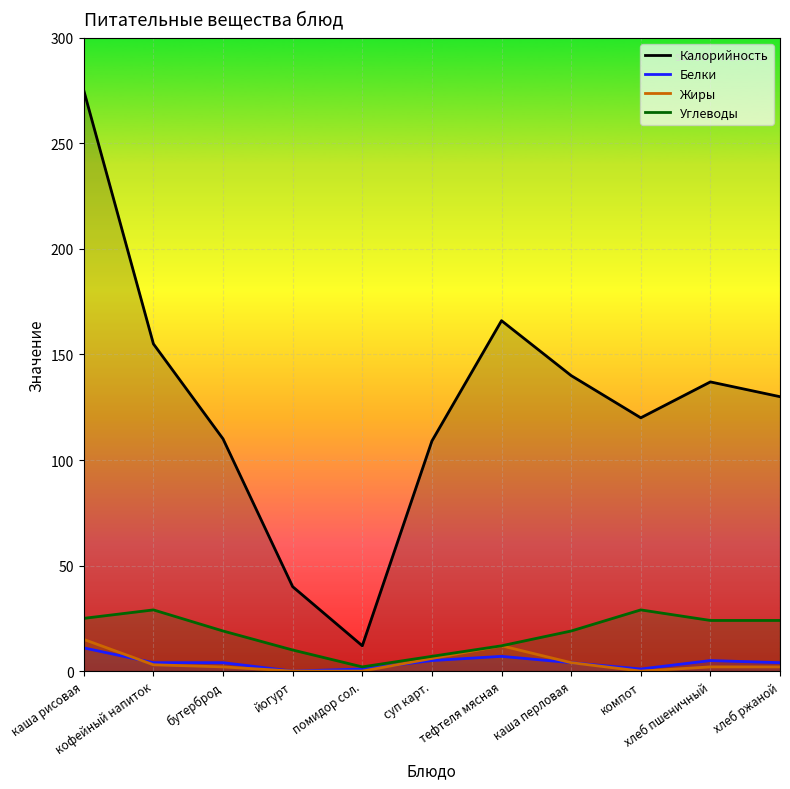

Where is the first local maximum for Жиры?

тефтеля мясная